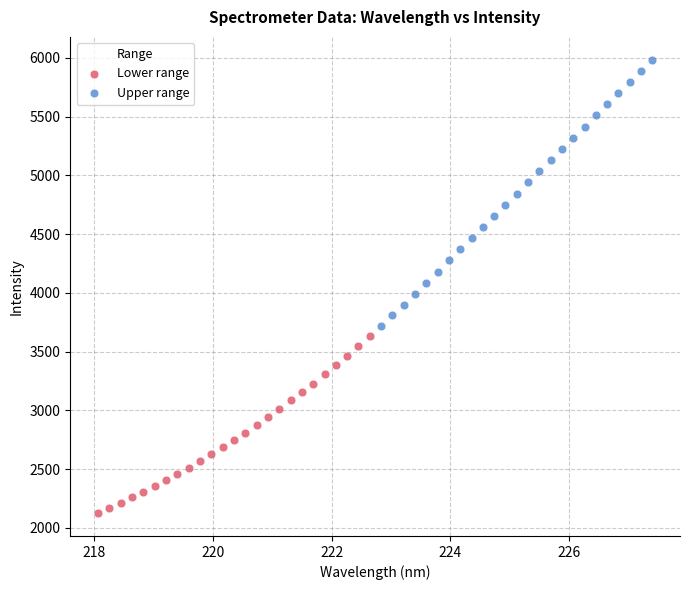

Which series reaches the minimum Y coordinate?

Lower range